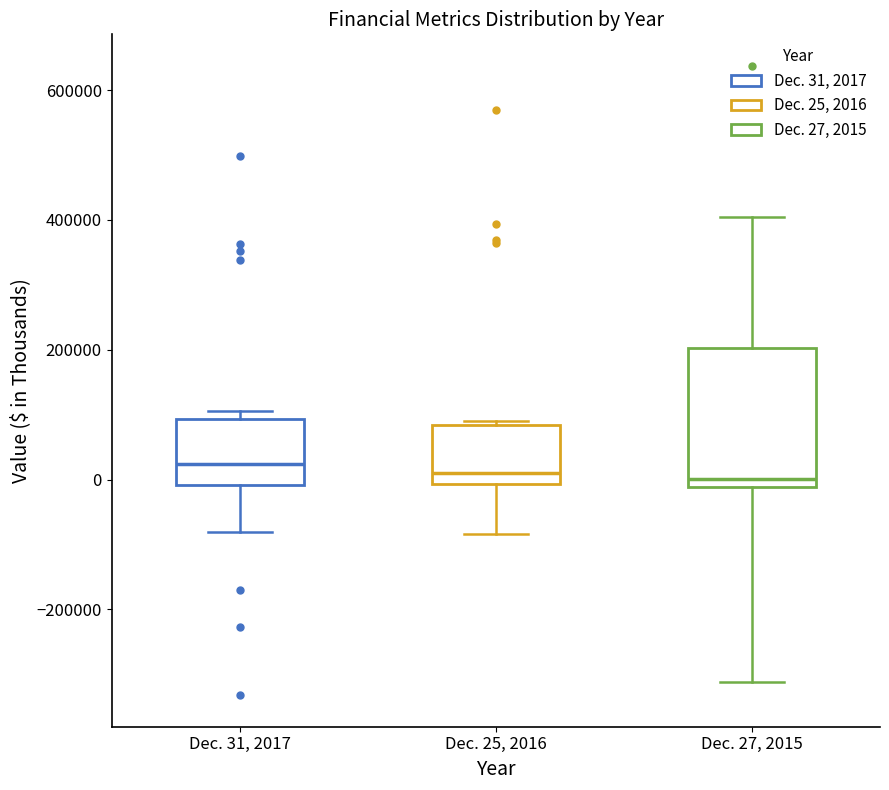

Reading left to right, transcribe this box plot: for each box, give where its median line is, the range the box spans, and where its two whiskers end, as read against the y-axis. The values are not printed on the chart, so give them approximately, as read against the axis.

Dec. 31, 2017: median 20000, box 0 to 100000, whiskers -80000 to 100000 (just above the box's upper edge)
Dec. 25, 2016: median 0 (just above the box's lower edge), box 0 to 80000, whiskers -80000 to 80000
Dec. 27, 2015: median 0, box -20000 to 200000, whiskers -320000 to 400000